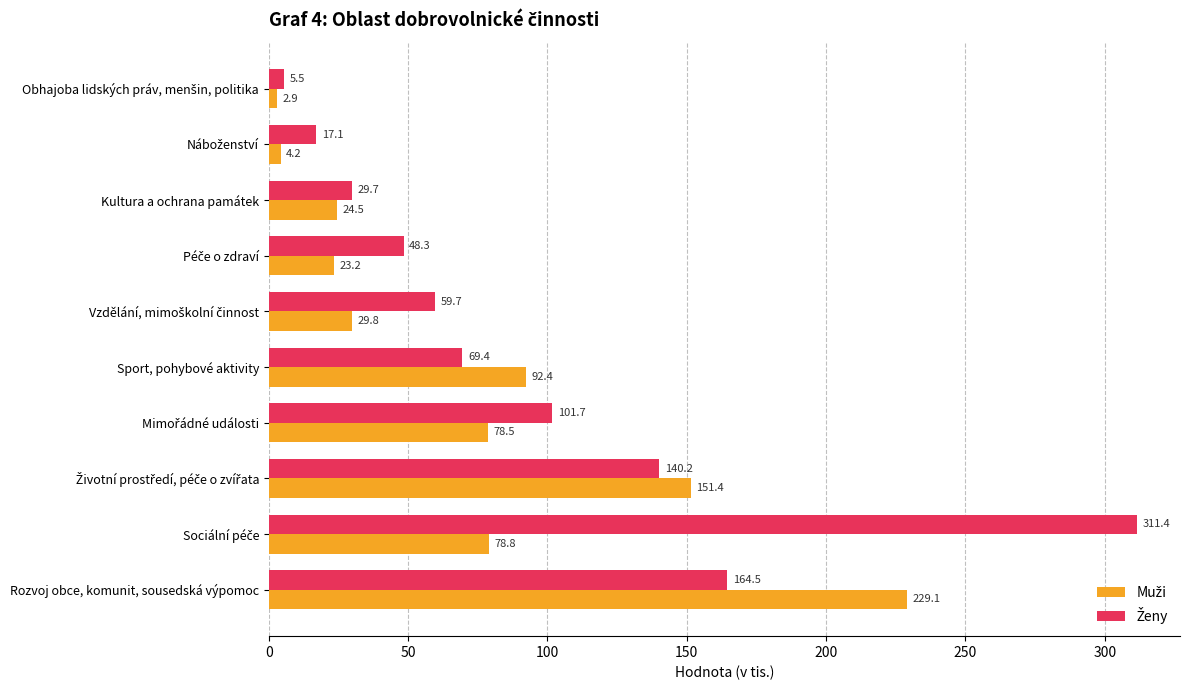

At which category is the sum across all series the highest?

Rozvoj obce, komunit, sousedská výpomoc